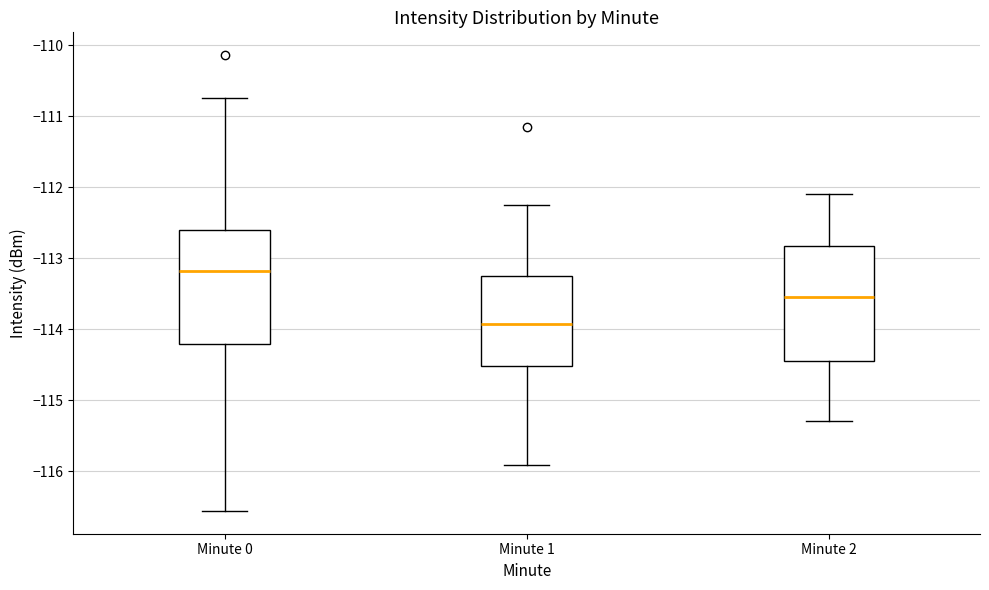

Reading left to right, read every box against the y-axis: the position of its median line, the range the box covers, and the ends of its whiskers. The values are not printed on the chart, so give them approximately, as read against the axis.

Minute 0: median -113.2, box -114.2 to -112.6, whiskers -116.6 to -110.7
Minute 1: median -113.9, box -114.5 to -113.3, whiskers -115.9 to -112.2
Minute 2: median -113.5, box -114.4 to -112.8, whiskers -115.3 to -112.1